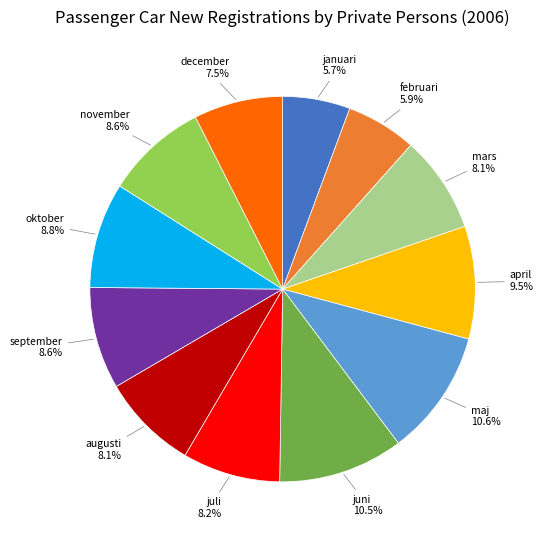

Is there any slice that represents more than half of the pie?

No